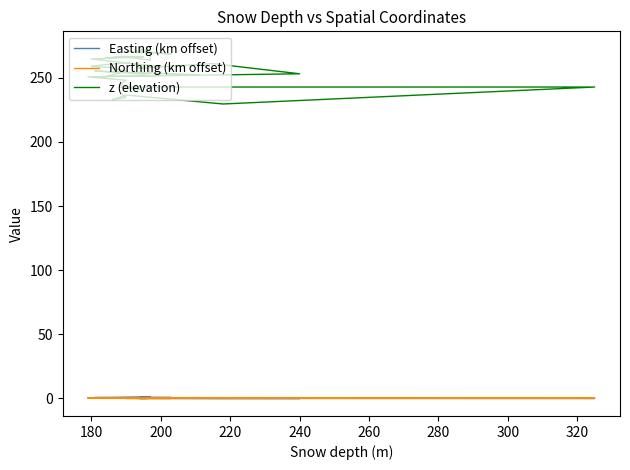

What is the label of the 34th point from the right?

280